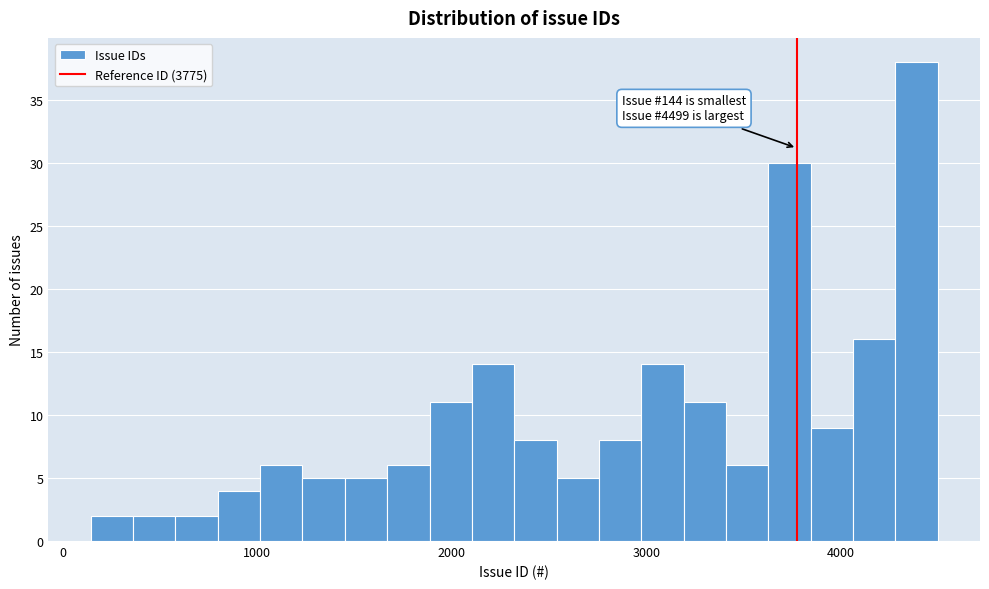

Around what value on the x-axis is the tallest bar? Give the approximate position of its centre, as read against the axis.

4400